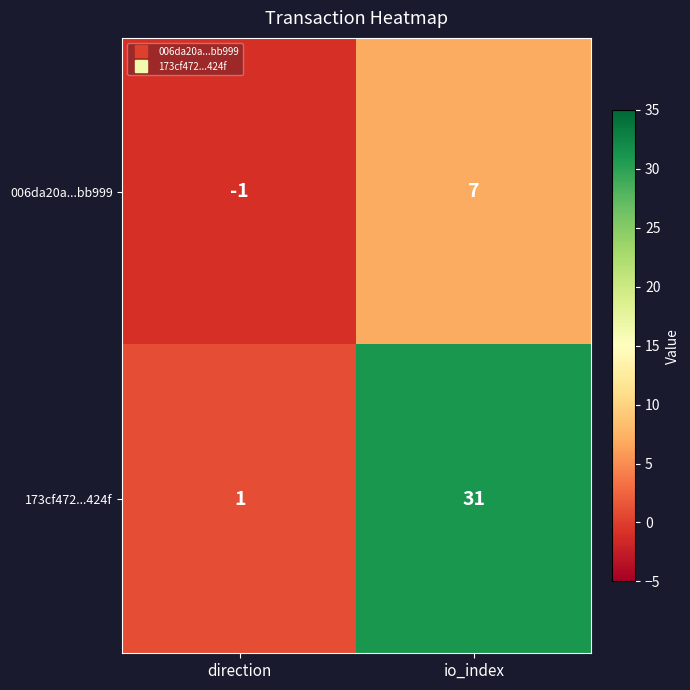

What is the difference between the maximum and minimum values in the 006da20a...bb999 series?

8